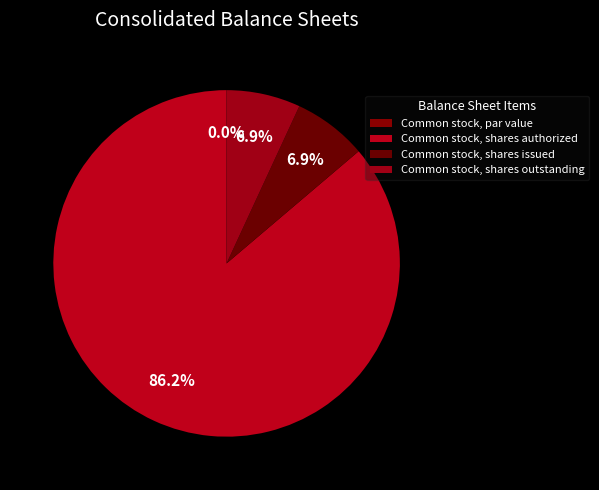

Between Common stock, shares authorized and Common stock, shares outstanding, which is larger?

Common stock, shares authorized